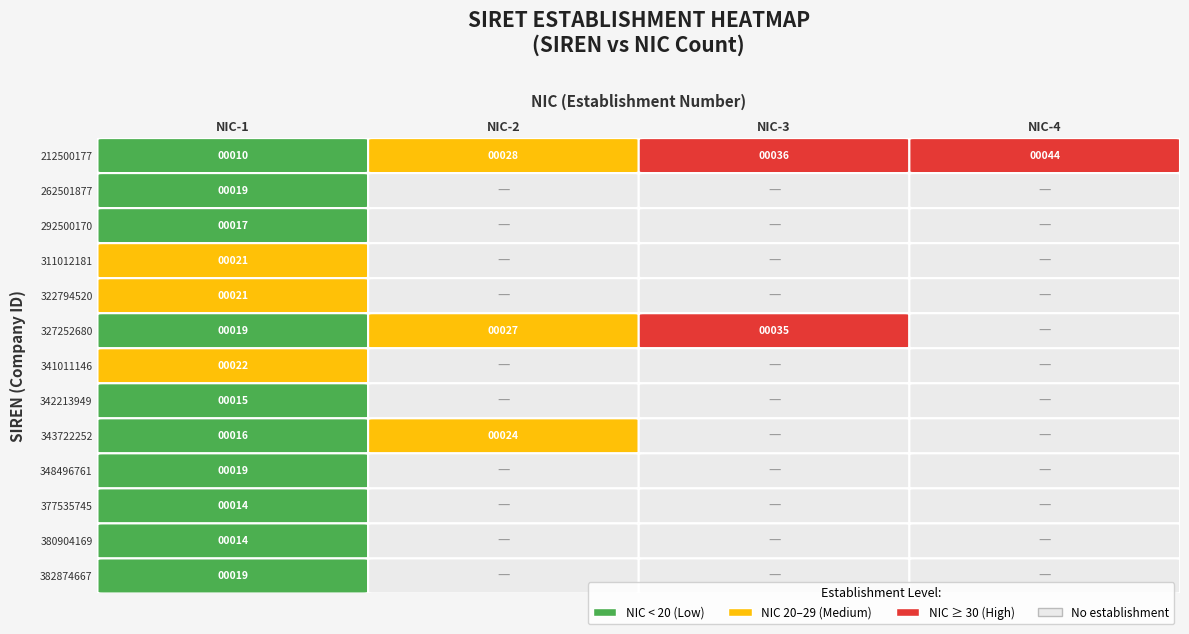

How many data points in 322794520 are above 0?

1